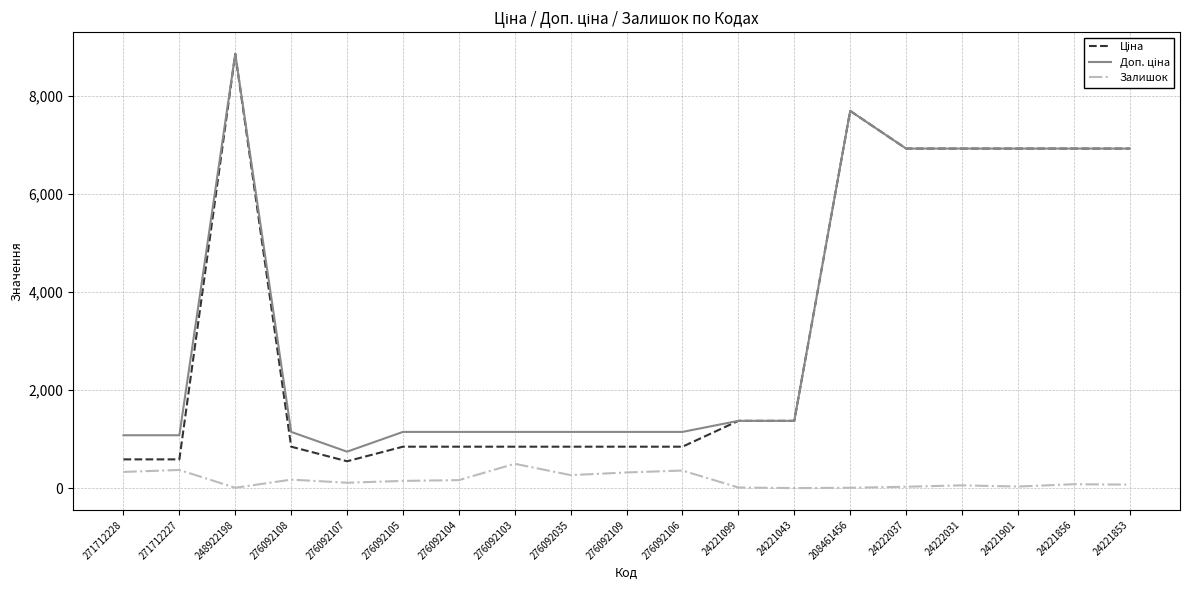

The Залишок series shows 500.0 at 276092103. True or false?

True